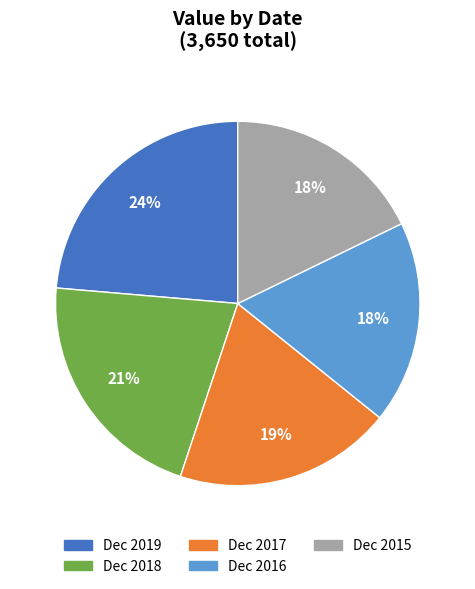

Between Dec 2019 and Dec 2018, which is larger?

Dec 2019